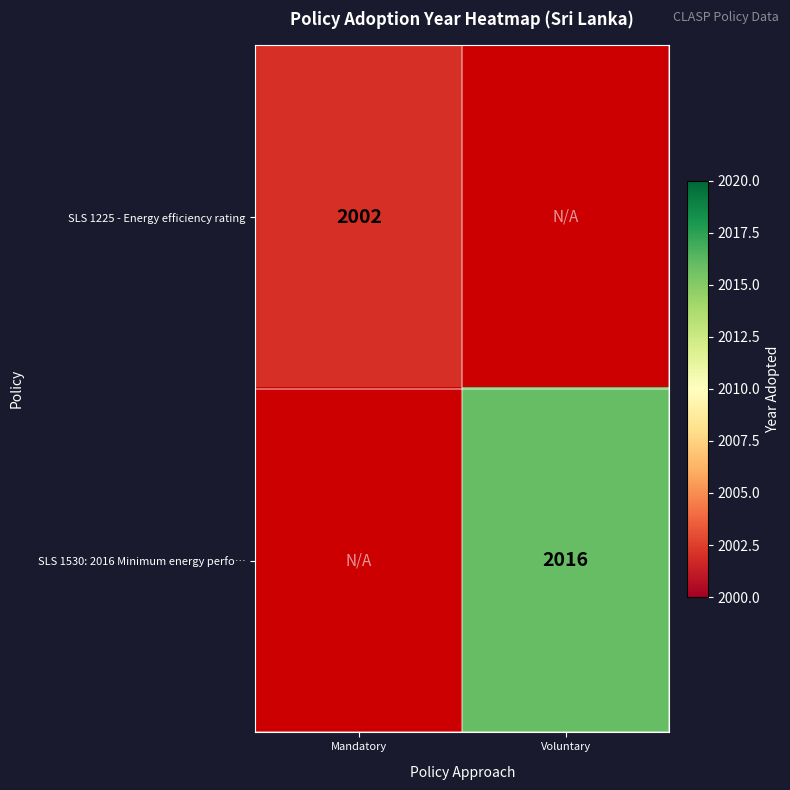

The value of SLS 1225 - Energy efficiency rating at Mandatory is 2783. True or false?

False